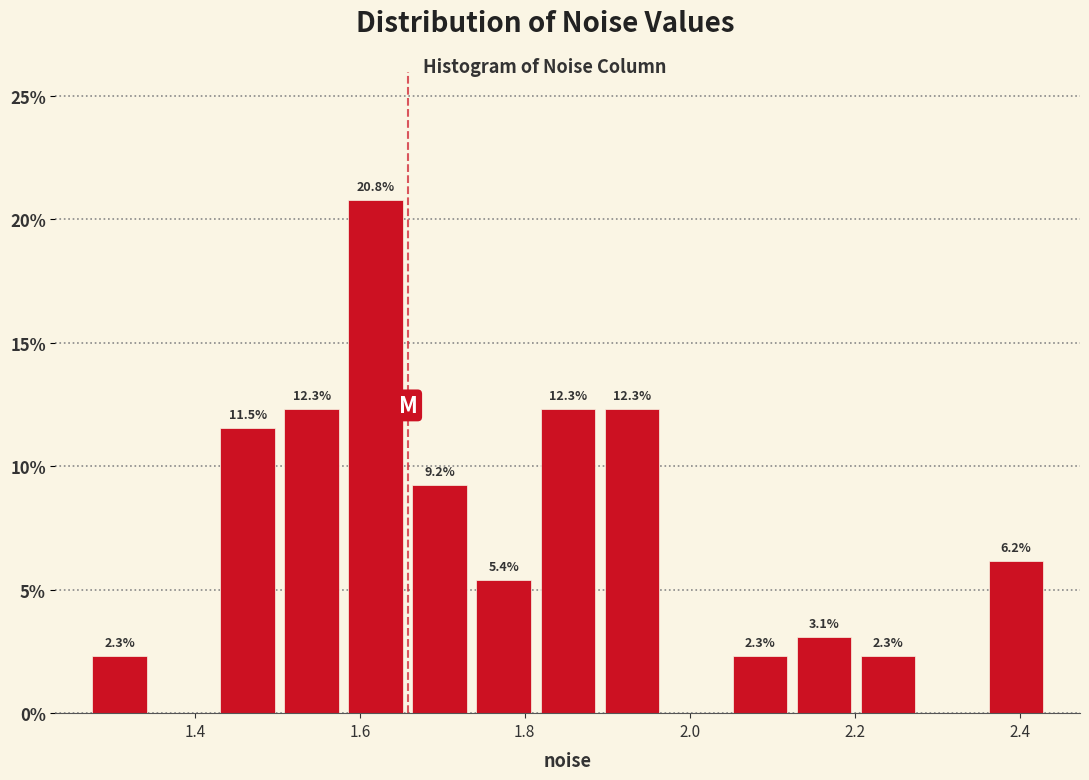

Around what value on the x-axis is the tallest bar? Give the approximate position of its centre, as read against the axis.

1.62